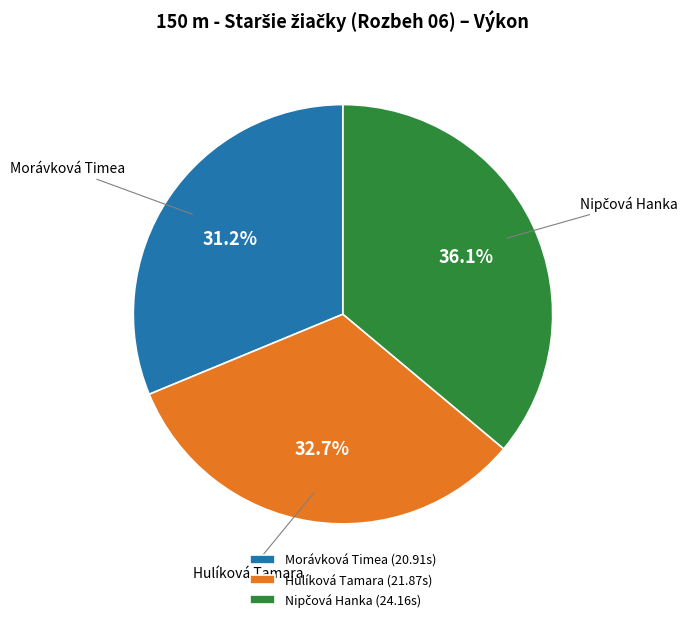

Does Hulíková Tamara (21.87s) account for over 50% of the chart?

No